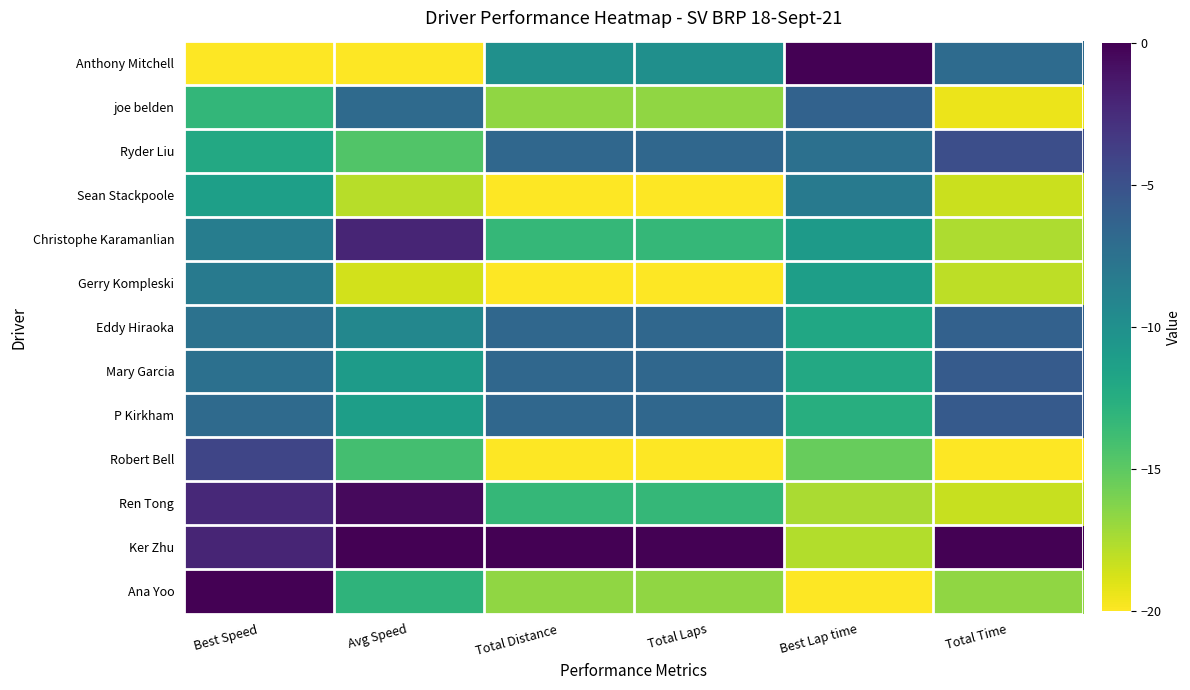

How many data points does each series have?

6